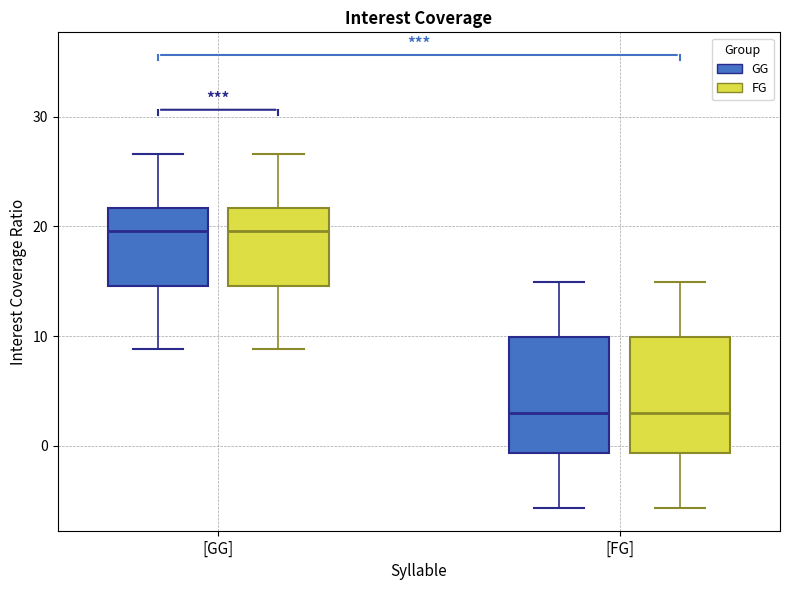

Reading left to right, read every box against the y-axis: the position of its median line, the range the box covers, and the ends of its whiskers. The values are not printed on the chart, so give them approximately, as read against the axis.

[GG] (GG): median 20, box 15 to 22, whiskers 9 to 27
[GG] (FG): median 20, box 15 to 22, whiskers 9 to 27
[FG] (GG): median 3, box -1 to 10, whiskers -6 to 15
[FG] (FG): median 3, box -1 to 10, whiskers -6 to 15